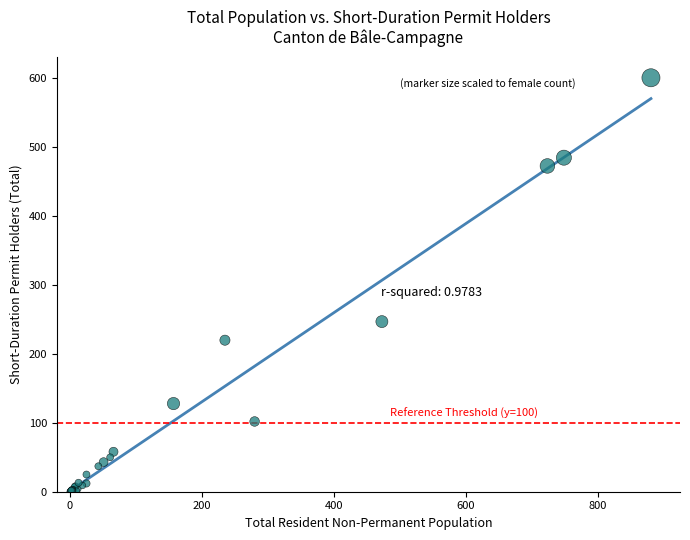

What Y value in the scatter plot is closest to 300?

247